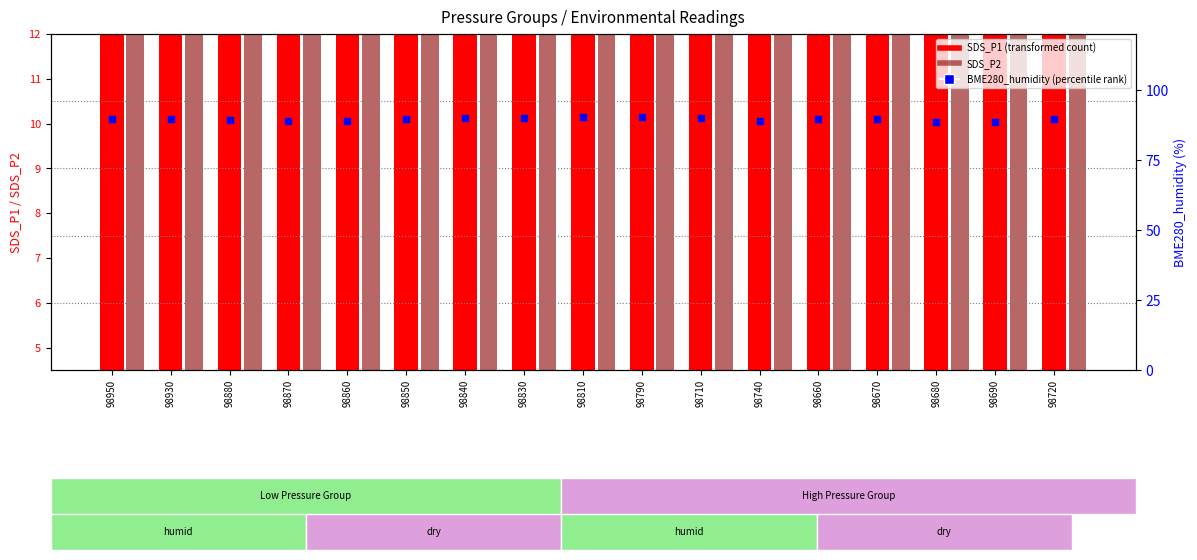

Which series has the widest spread of Y values?

SDS_P1